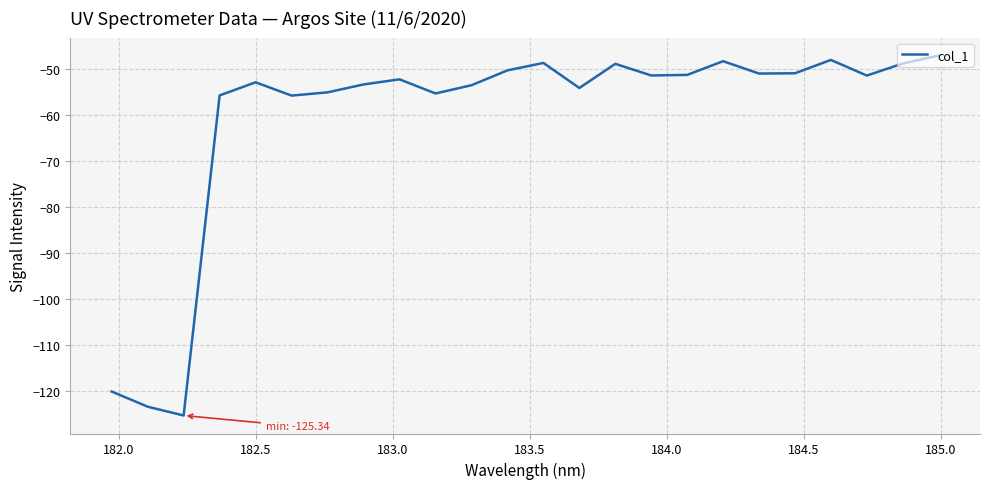

What is the greatest value displayed?

-47.0